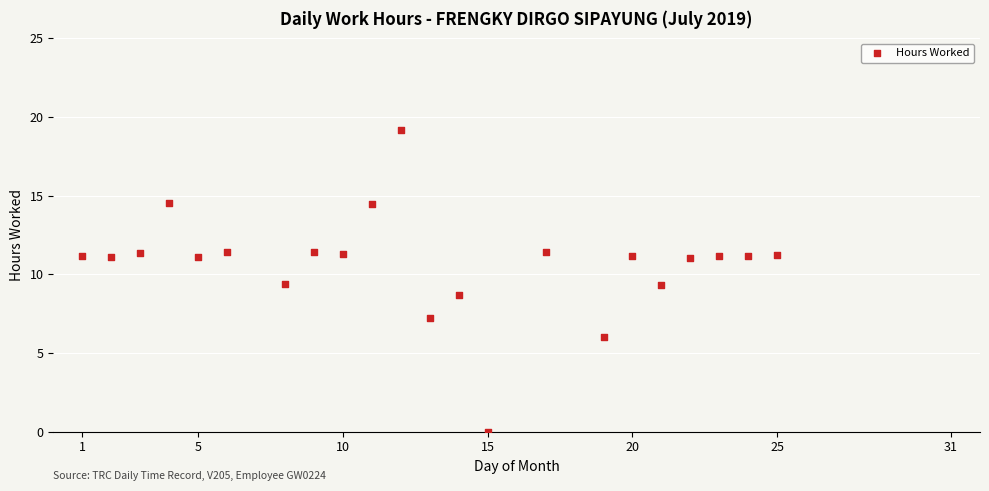

What is the range of Y values (max minus min)?

19.2